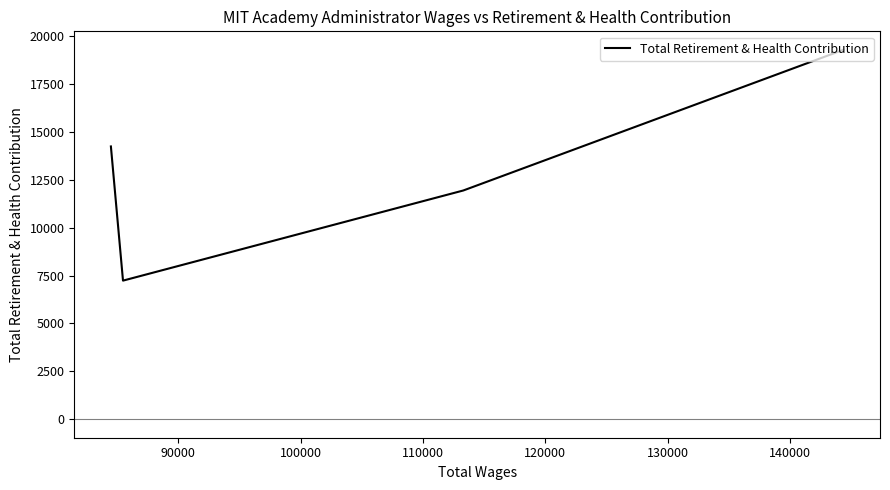

True or false: the data shows 19583 at 90000.

False